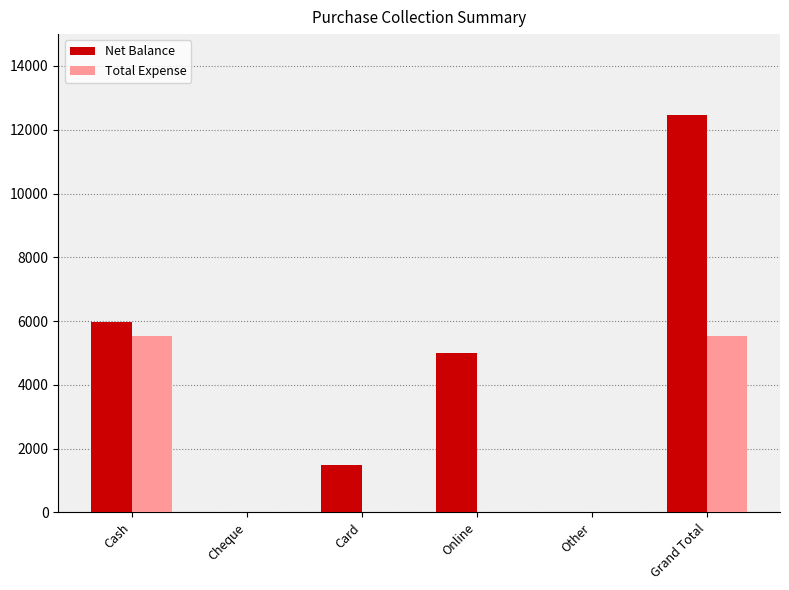

Reading left to right, transcribe all the data shown in this chart.

Net Balance: Cash=5965	Cheque=0	Card=1500	Online=5000	Other=0	Grand Total=12465
Total Expense: Cash=5535	Cheque=0	Card=0	Online=0	Other=0	Grand Total=5535